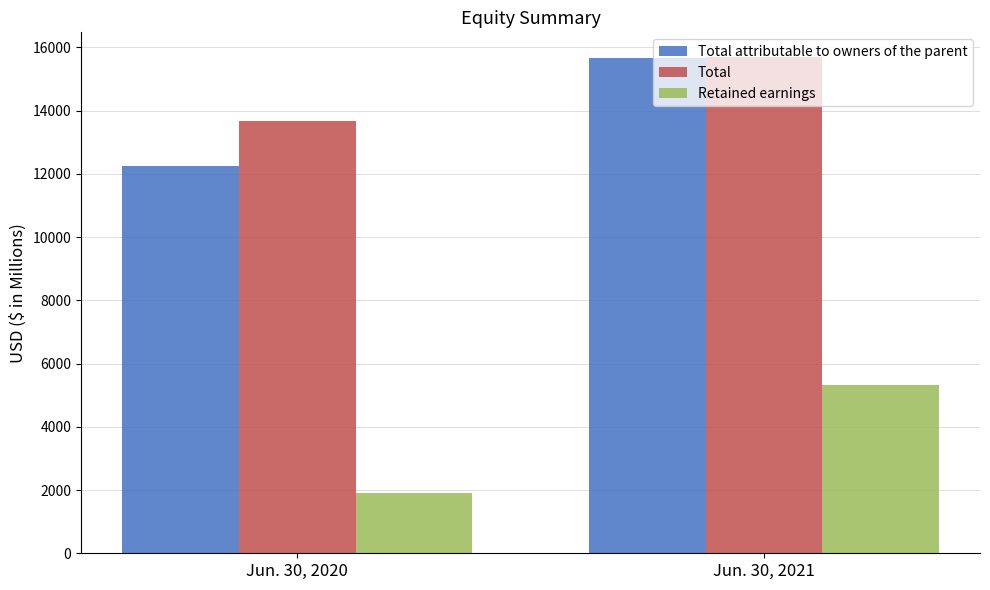

List the labels in order of Total value, largest first.

Jun. 30, 2021, Jun. 30, 2020